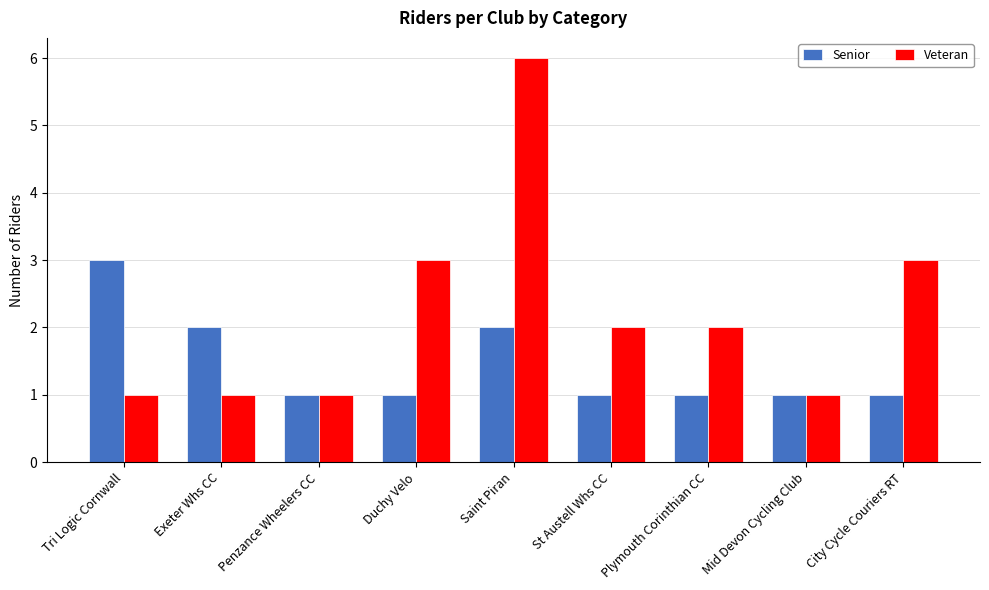

True or false: Senior has a value of 3 at Exeter Whs CC.

False